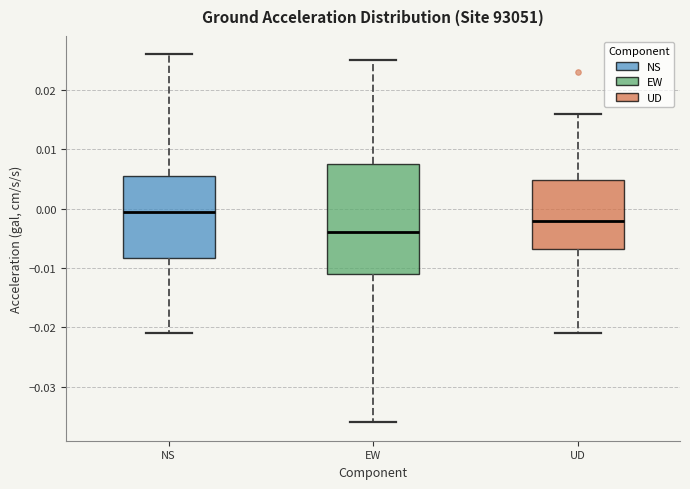

Reading left to right, read every box against the y-axis: the position of its median line, the range the box covers, and the ends of its whiskers. The values are not printed on the chart, so give them approximately, as read against the axis.

NS: median 0.000, box -0.008 to 0.006, whiskers -0.021 to 0.026
EW: median -0.004, box -0.011 to 0.008, whiskers -0.036 to 0.025
UD: median -0.002, box -0.007 to 0.005, whiskers -0.021 to 0.016